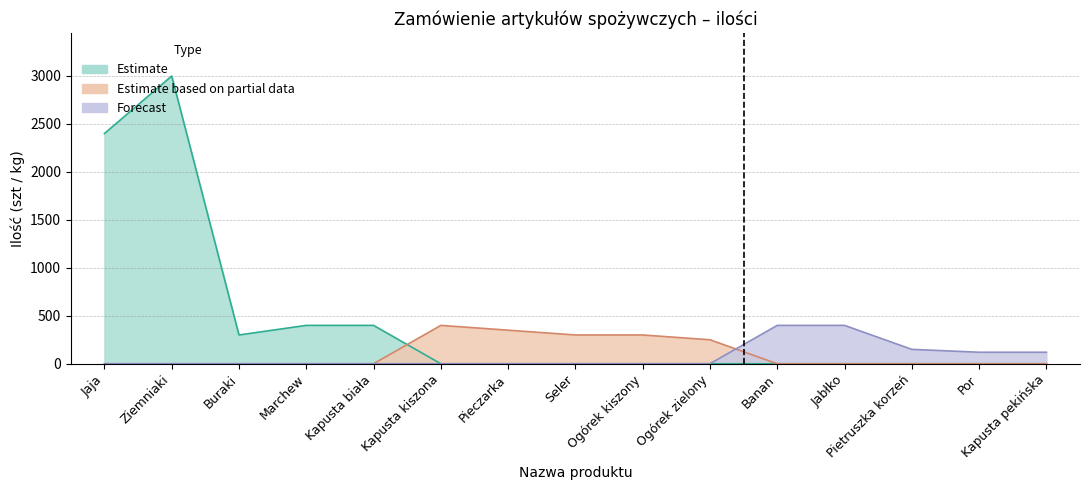

How many points are lower than both their immediate neighbors (excluding endpoints)?

1